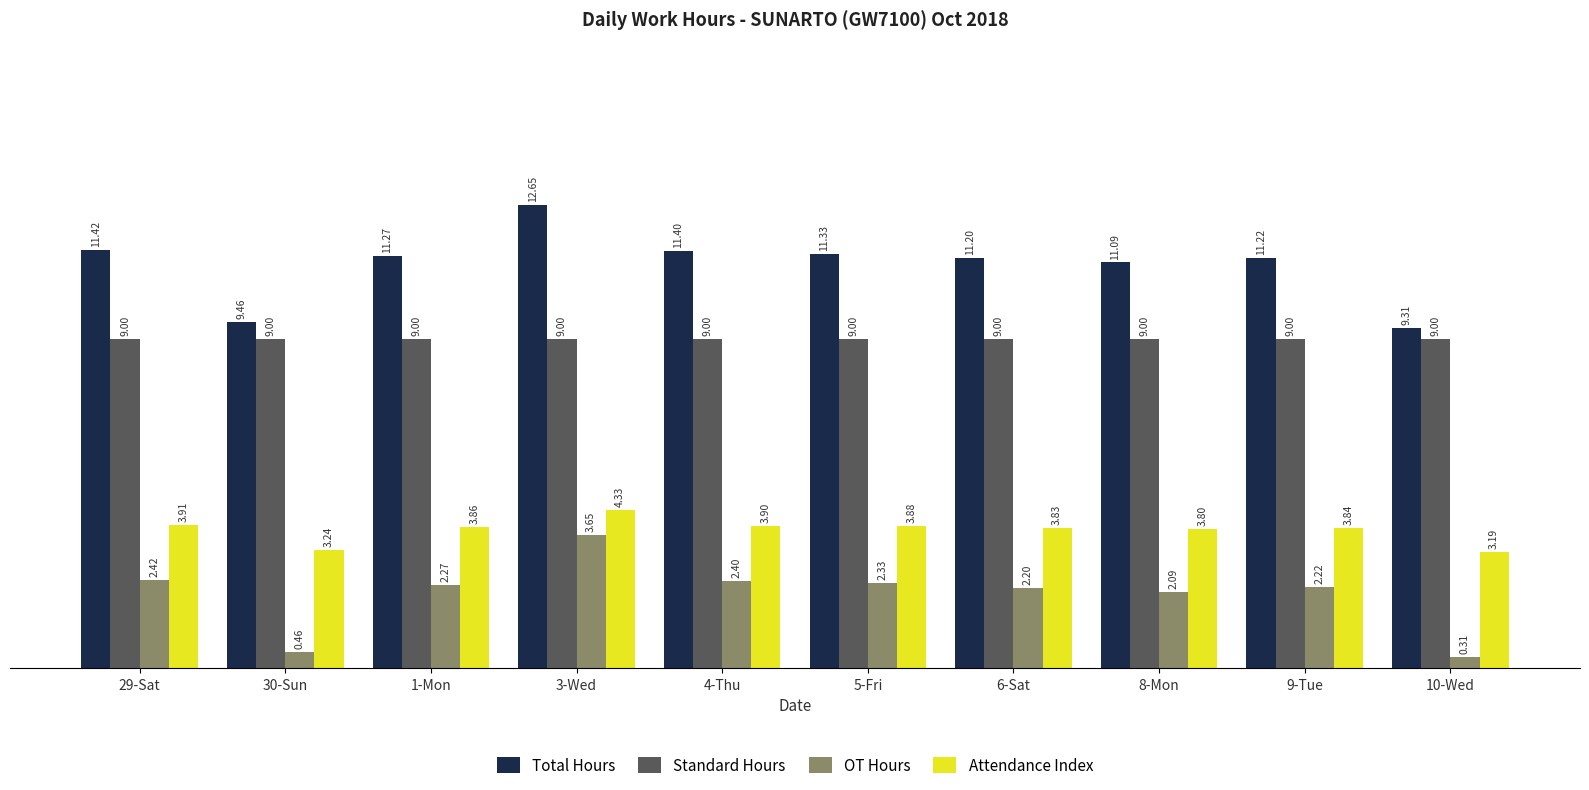

What is the sum of the Total Hours values at 29-Sat and 5-Fri?

22.8